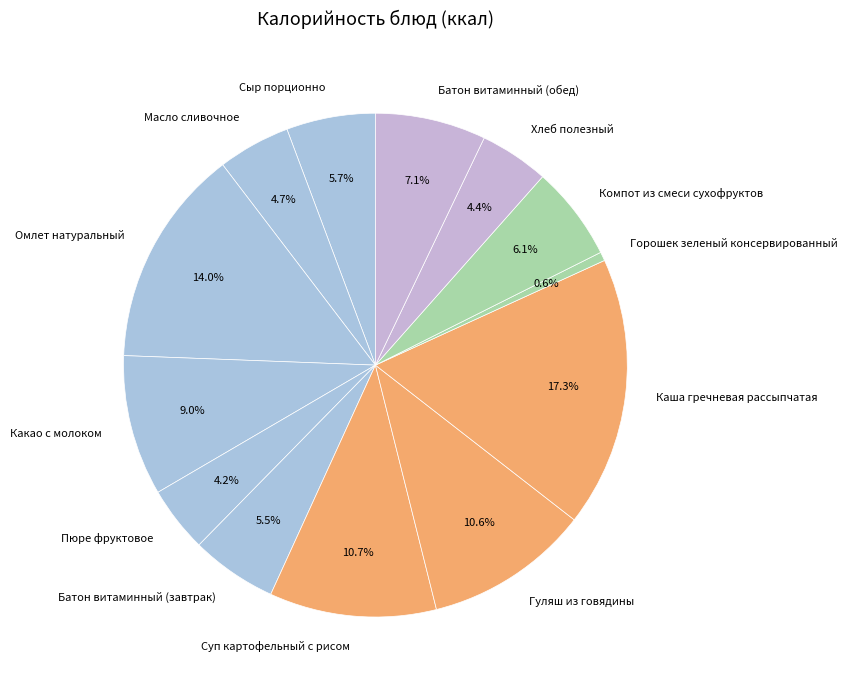

Which category has the biggest portion of the pie?

Каша гречневая рассыпчатая